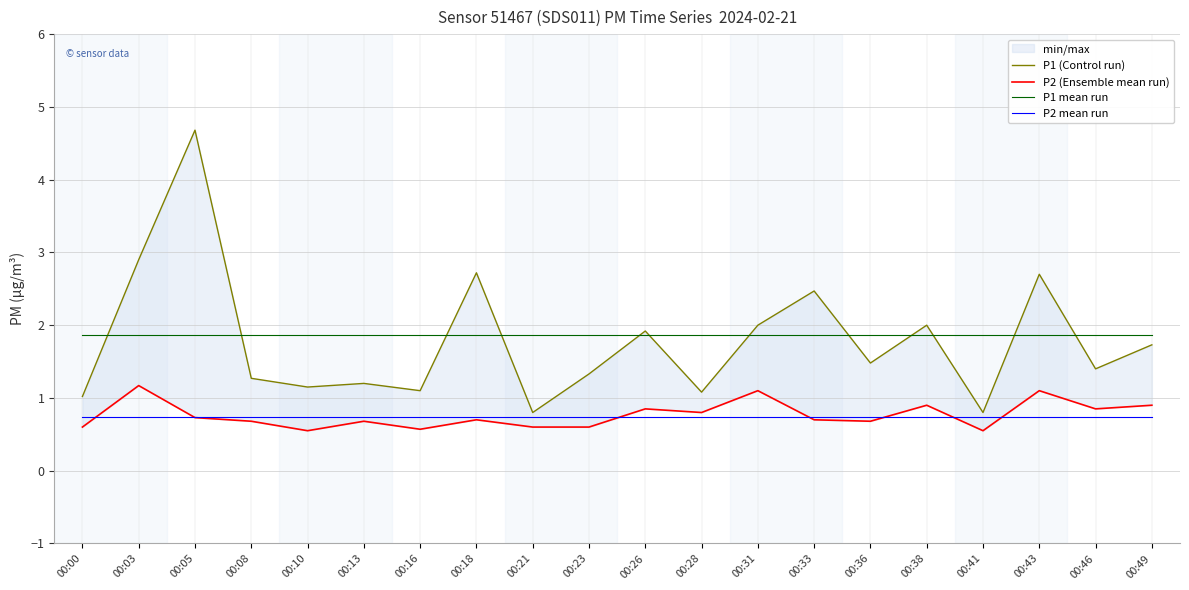

True or false: P1 (Control run) and P2 mean run cross at least once.

False